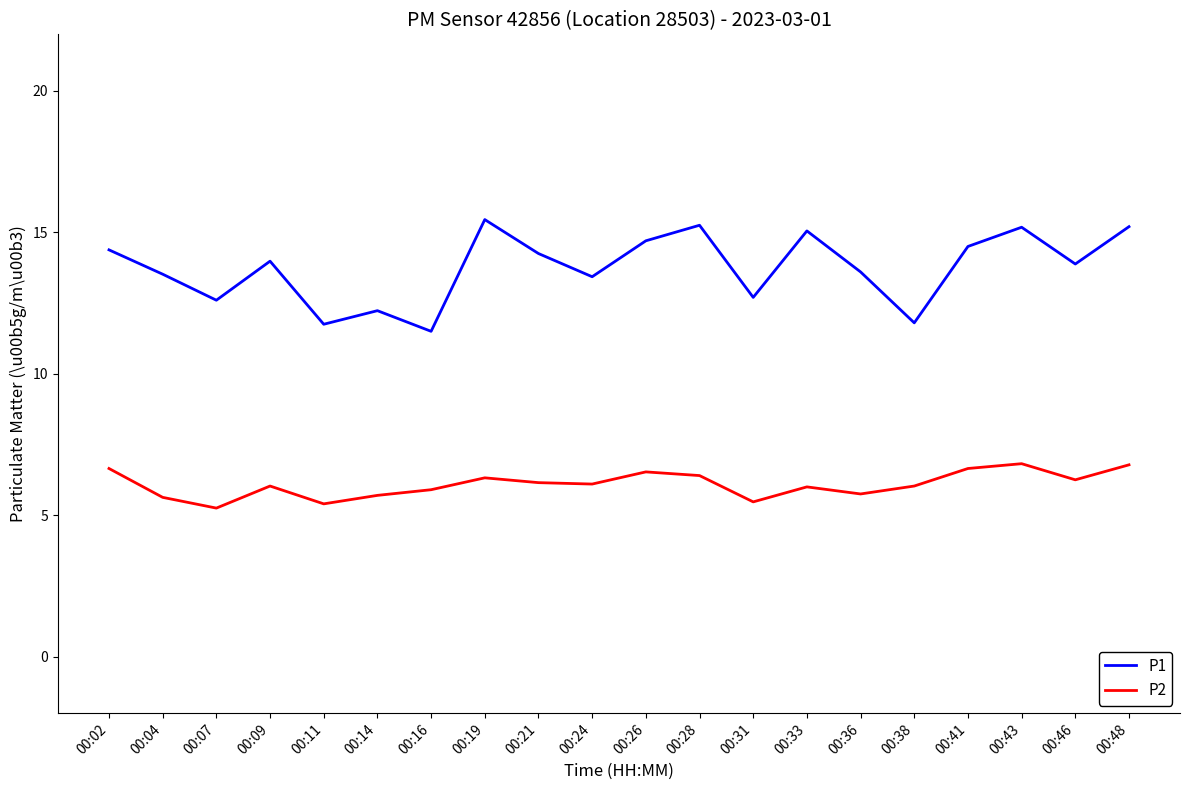

True or false: P2 and P1 intersect in this chart.

False